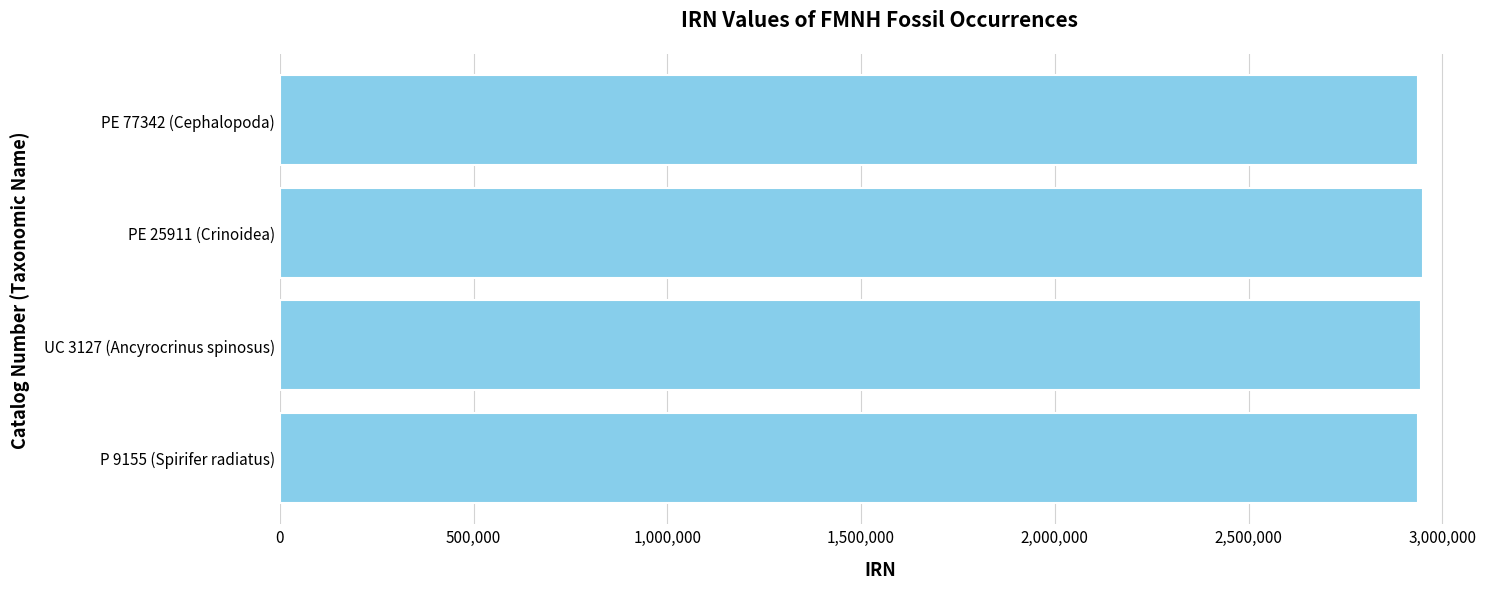

Approximately how many times larger is the value at PE 25911 (Crinoidea) compared to PE 77342 (Cephalopoda)?

1.0